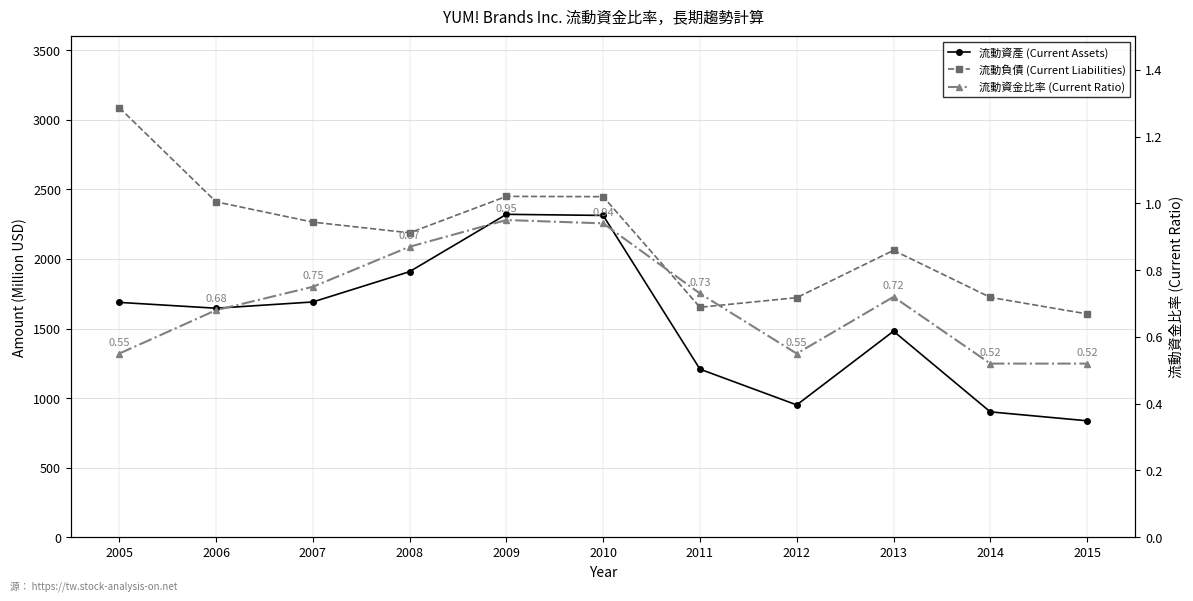

At how many categories does at least one series exceed 707?

11